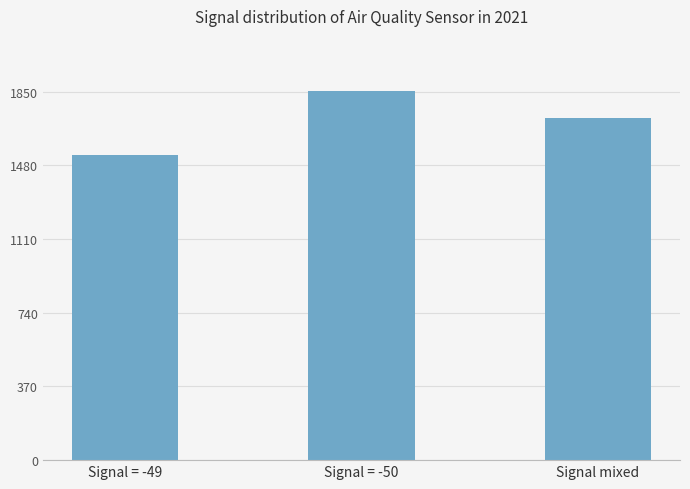

The value at Signal = -50 is 1852. True or false?

True